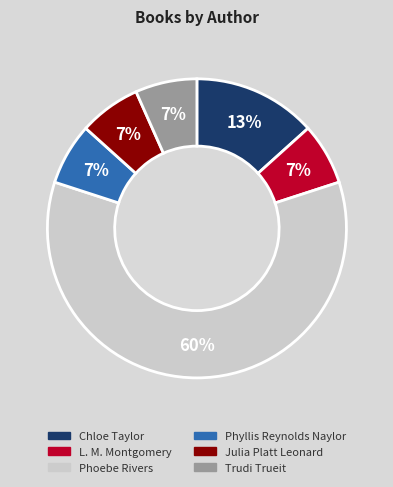

To the nearest percent, what percentage of the pie is L. M. Montgomery?

7%